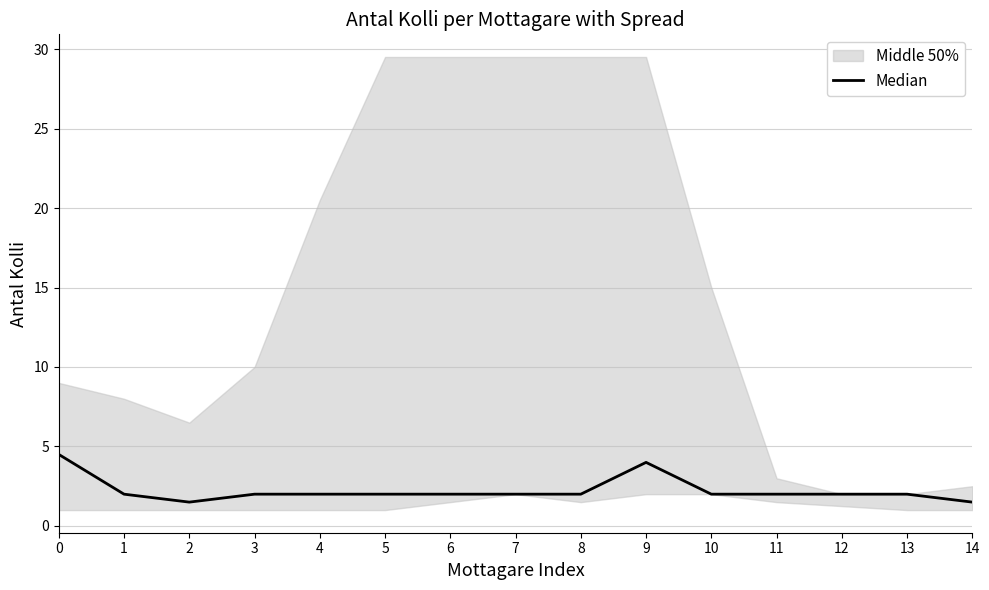

True or false: there are more than 2 points higher than both neighbors.

False